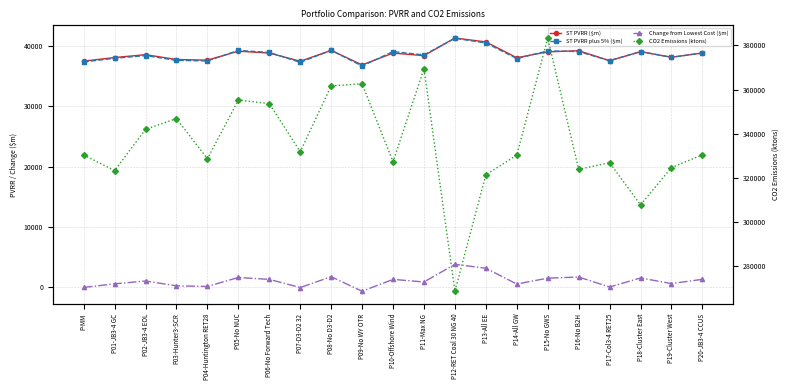

Rank the series at P14-All GW from highest to lowest value.

CO2 Emissions (ktons), ST PVRR ($m), ST PVRR plus 5% ($m), Change from Lowest Cost ($m)